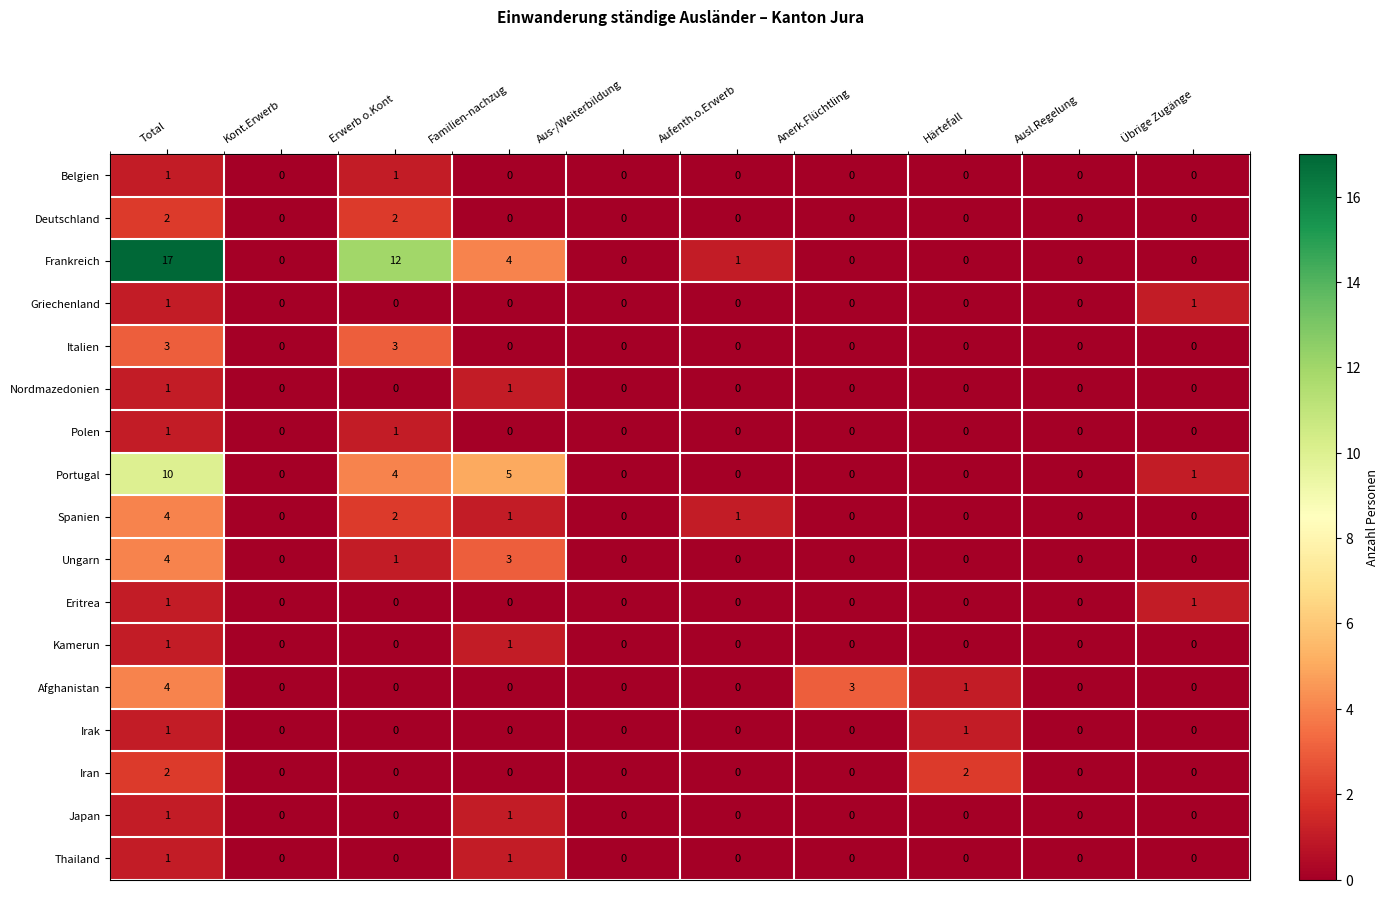

How many series are shown in this chart?

17